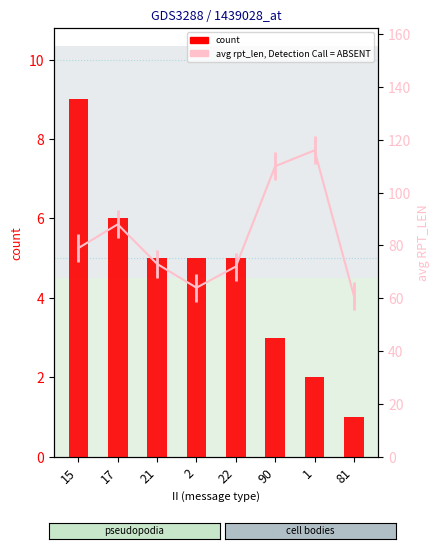

What position from the right is 17?

7